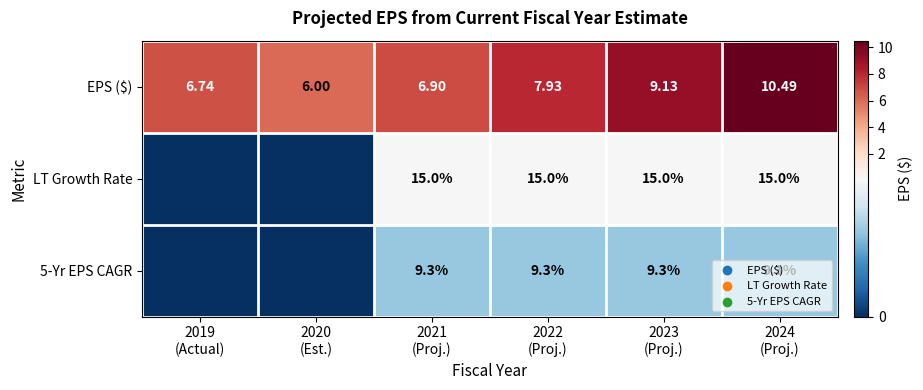

What is the difference between the second highest and second lowest values in the EPS ($) series?

2.4